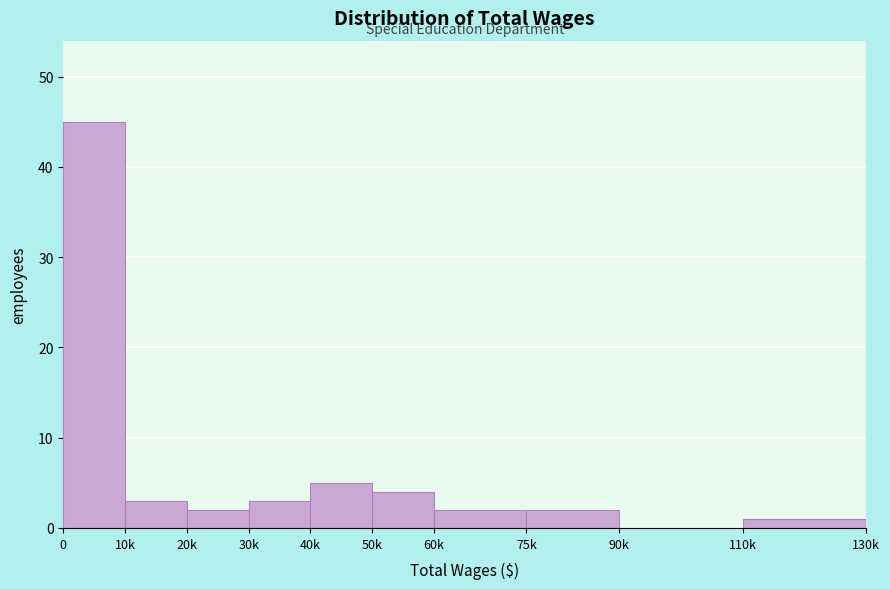

Reading left to right, extract all data points from this chart.

0=45	10k=3	20k=2	30k=3	40k=5	50k=4	60k=2	75k=2	90k=0	110k=1